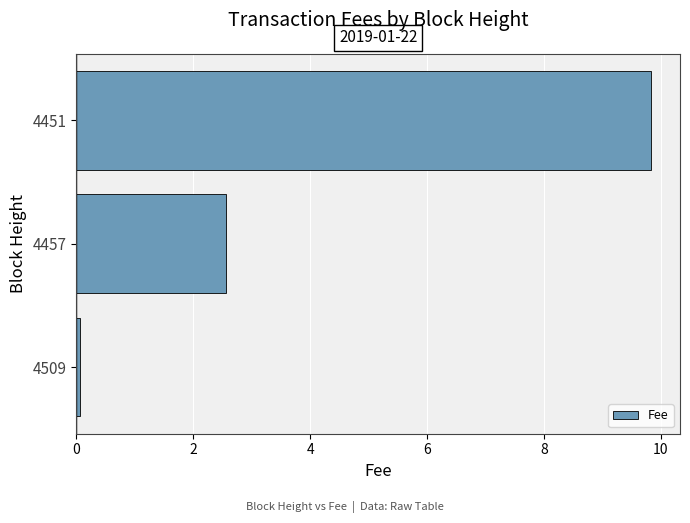

What is the ratio of the value at 4457 to the value at 4451?

0.3